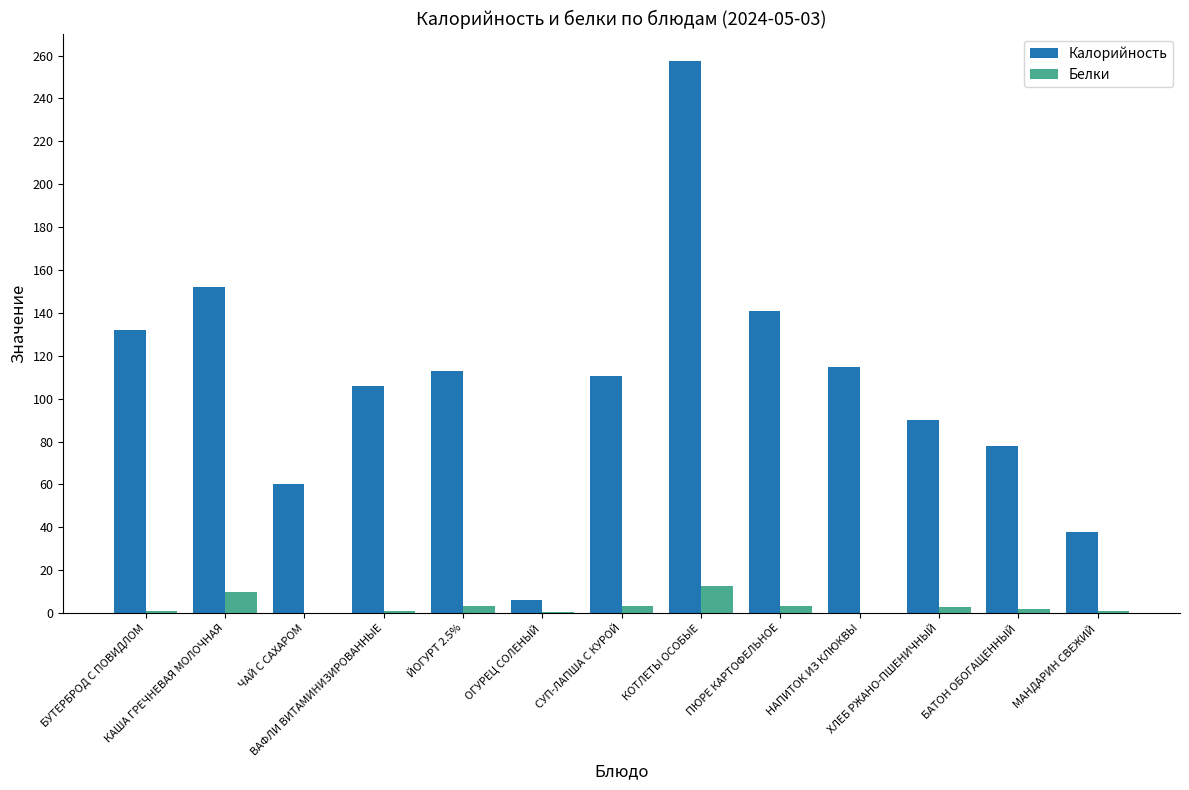

Are the bars grouped side by side (vs. stacked)?

Yes